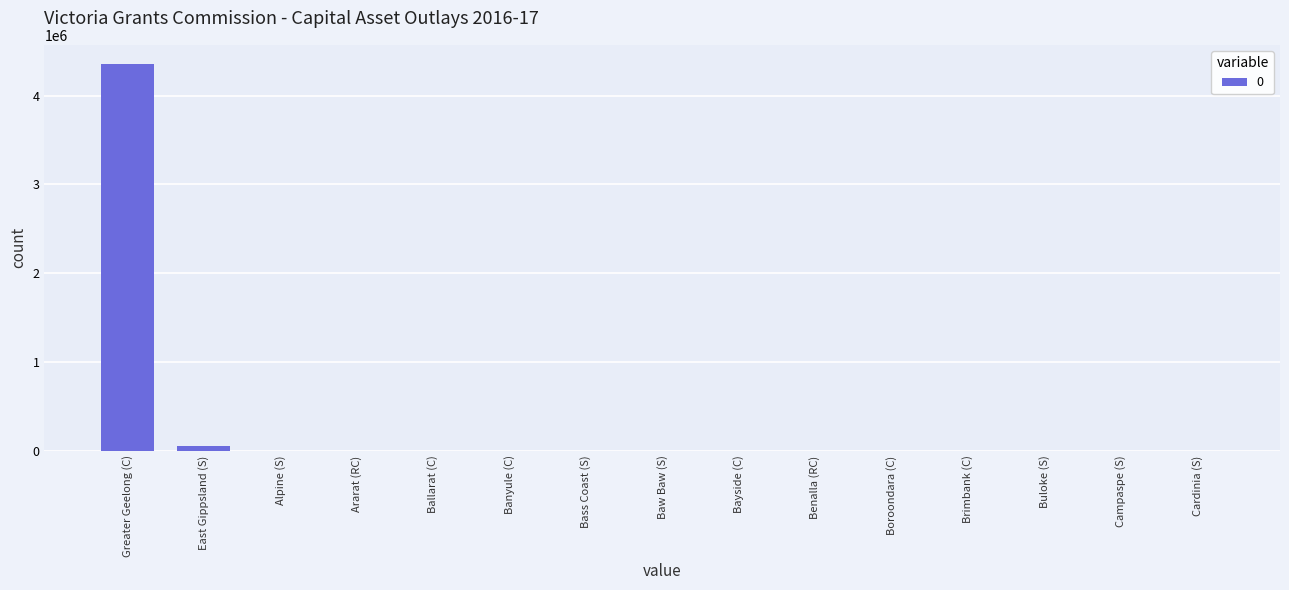

Between Brimbank (C) and Greater Geelong (C), which is larger?

Greater Geelong (C)